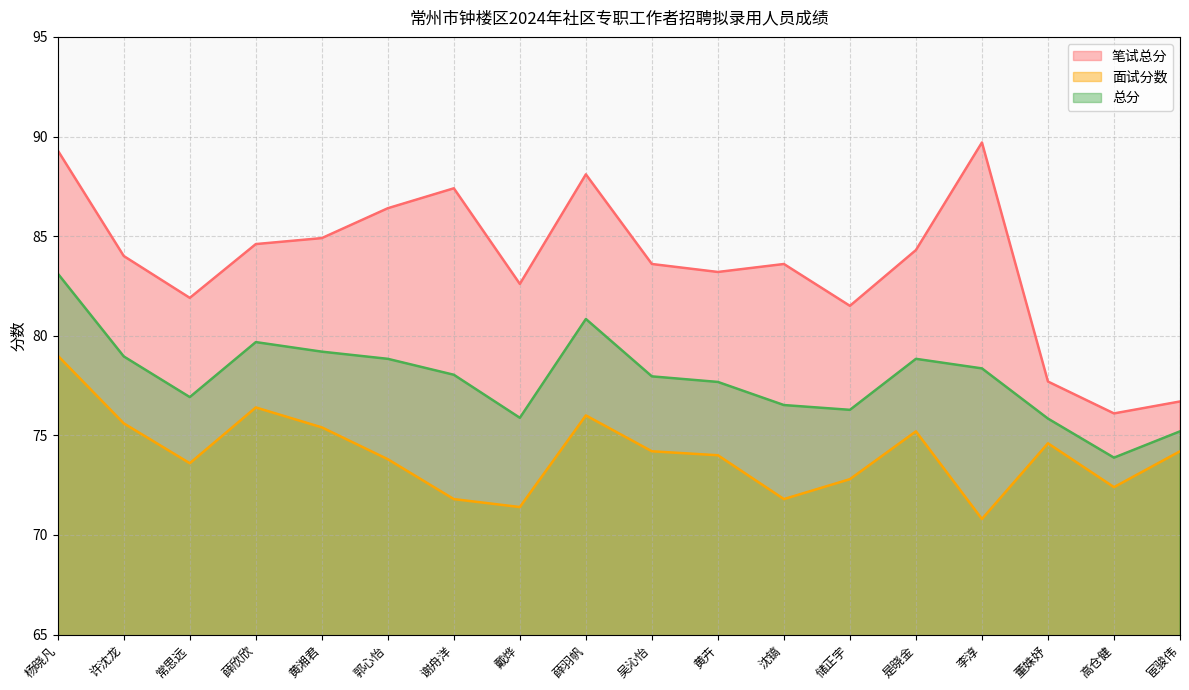

Between 薛欣欣 and 黄卉, which series saw the biggest shift?

面试分数